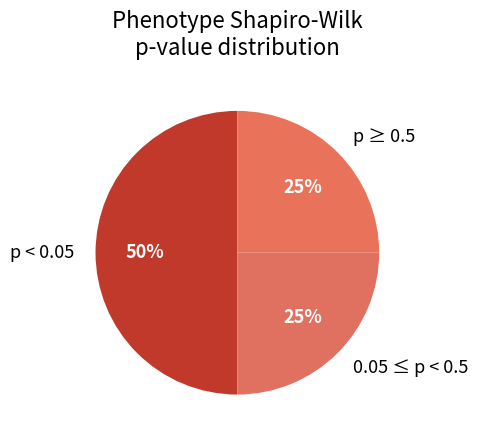

Which slice is the largest?

p < 0.05